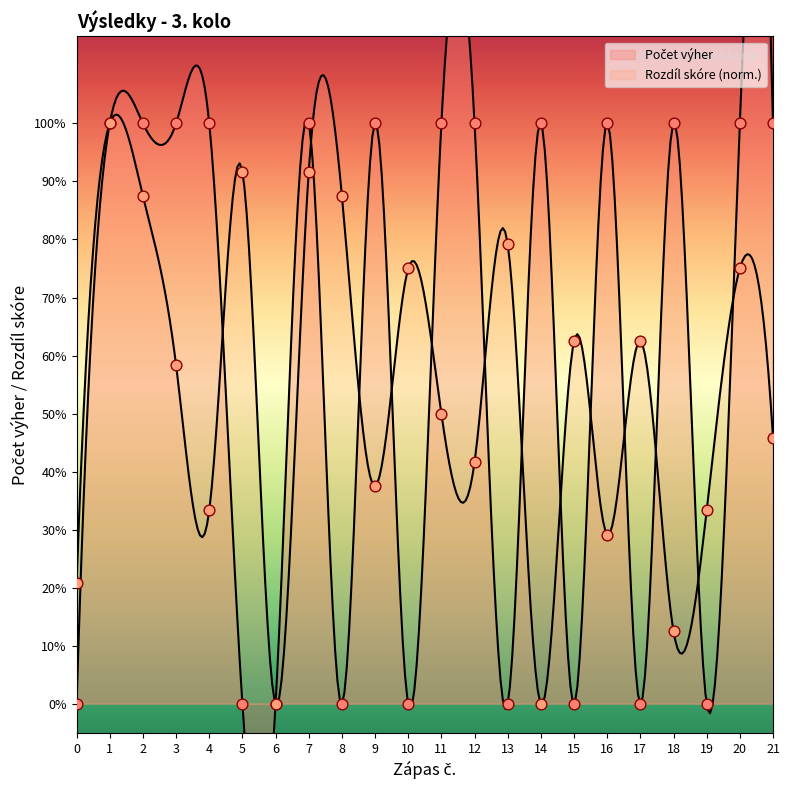

Approximately how many times larger is the value at 20 compared to 3?

1.0